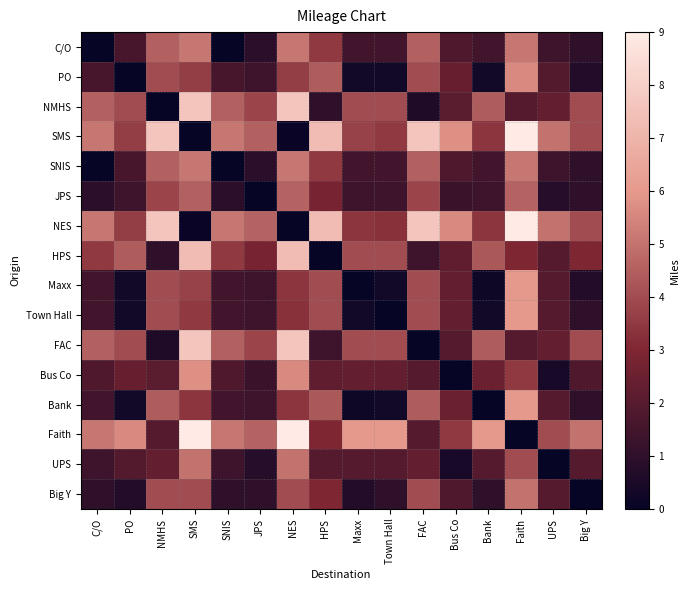

Rank the series by their maximum value, from lowest to highest.

JPS, UPS, Big Y, C/O, SNIS, PO, Bus Co, Maxx, Town Hall, Bank, HPS, NMHS, FAC, SMS, NES, Faith